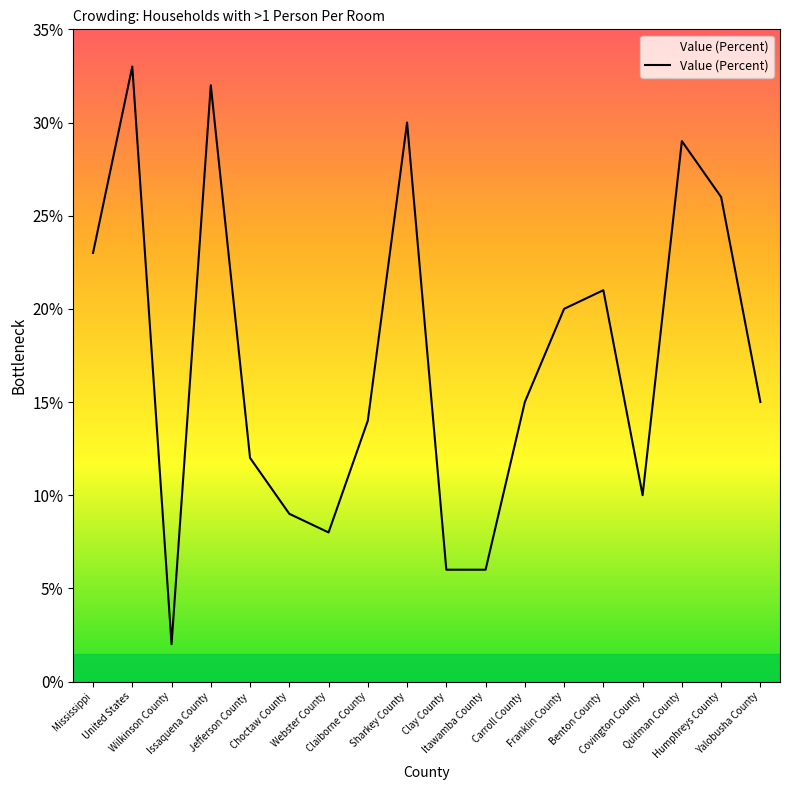

Reading left to right, extract all data points from this chart.

Mississippi=23	United States=33	Wilkinson County=2	Issaquena County=32	Jefferson County=12	Choctaw County=9	Webster County=8	Claiborne County=14	Sharkey County=30	Clay County=6	Itawamba County=6	Carroll County=15	Franklin County=20	Benton County=21	Covington County=10	Quitman County=29	Humphreys County=26	Yalobusha County=15